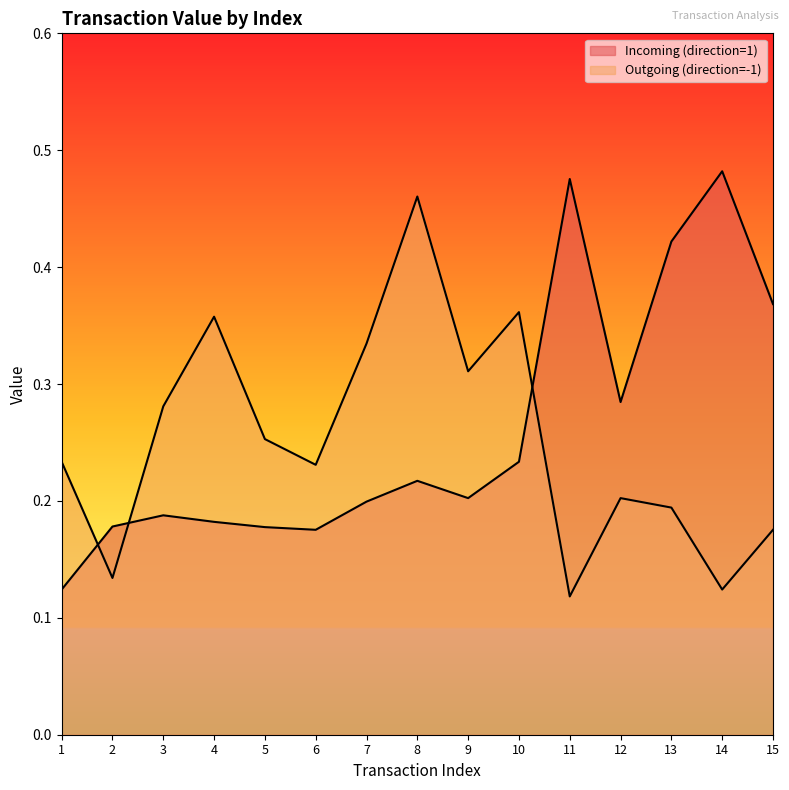

At which category does Incoming (direction=1) reach its first local valley?

6